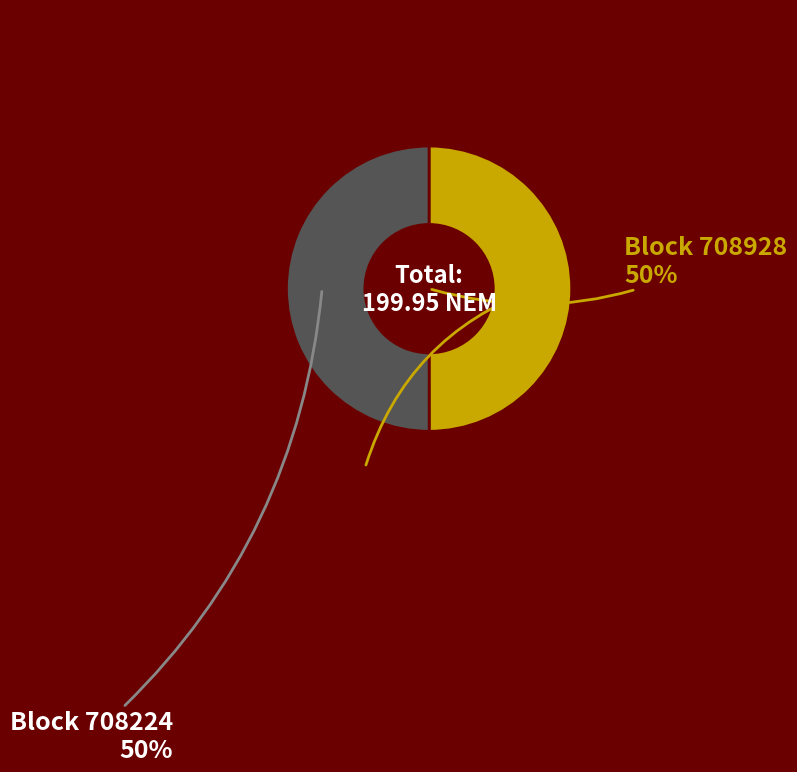

To the nearest percent, what is the average slice percentage?

50%